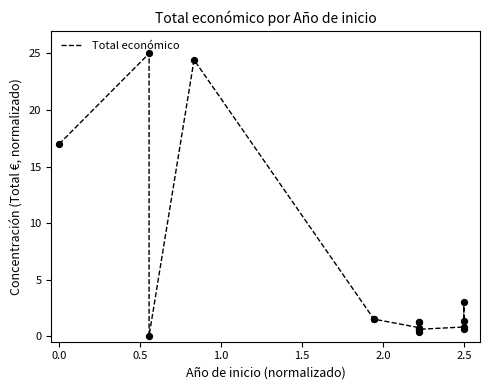

What is the change in value from 0.0 to 2.5?

-15.7